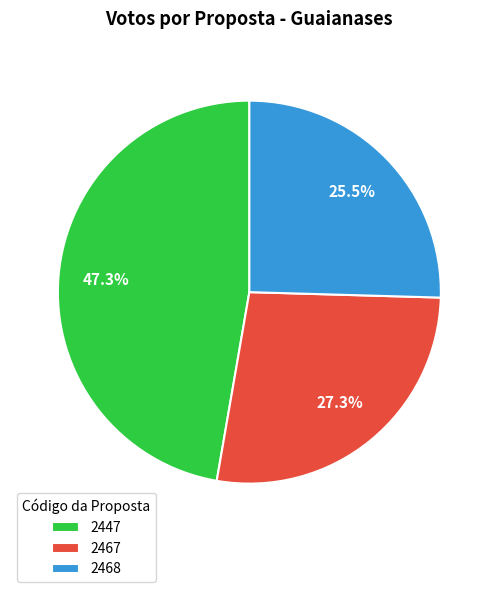

Combined, what portion of the pie is 2447 and 2468?

72.7%